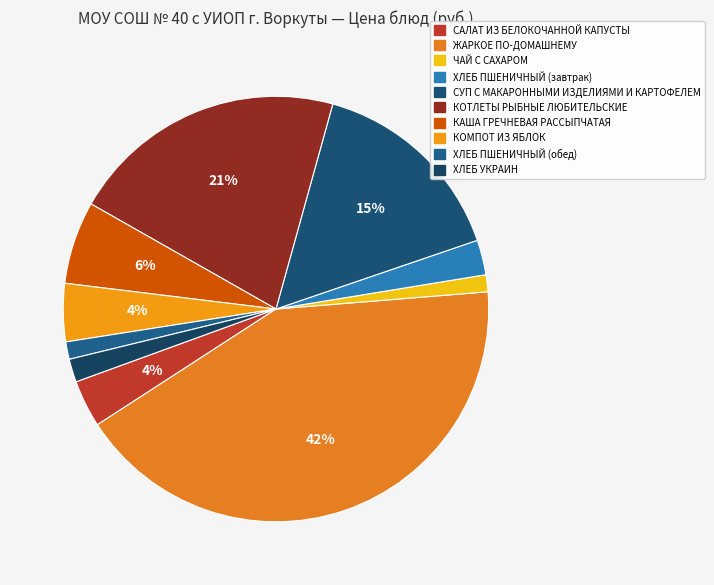

What is the total percentage of САЛАТ ИЗ БЕЛОКОЧАННОЙ КАПУСТЫ and ХЛЕБ ПШЕНИЧНЫЙ (обед)?

4.9%